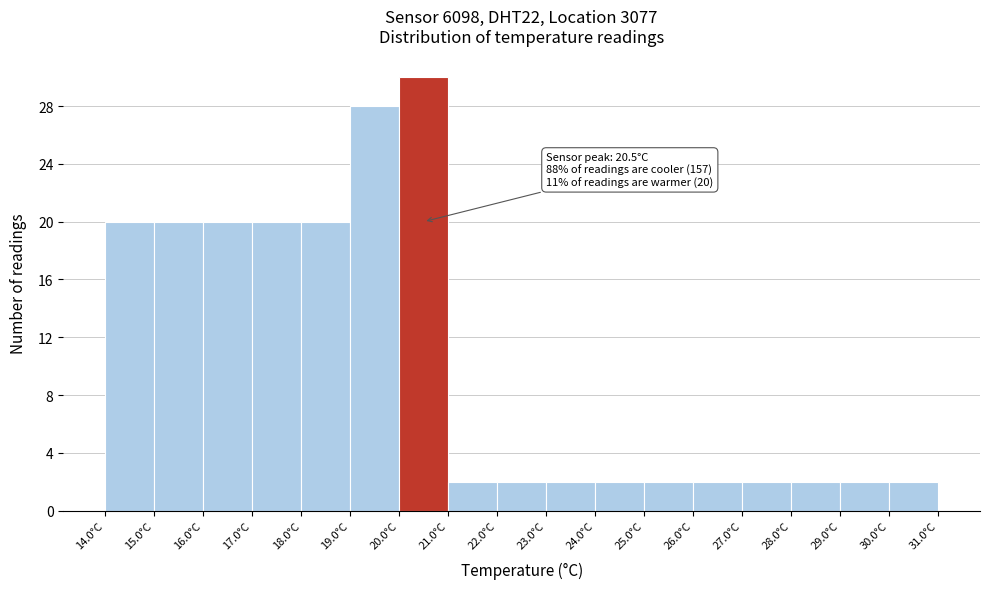

Which range on the x-axis has the tallest bar?

20 to 21